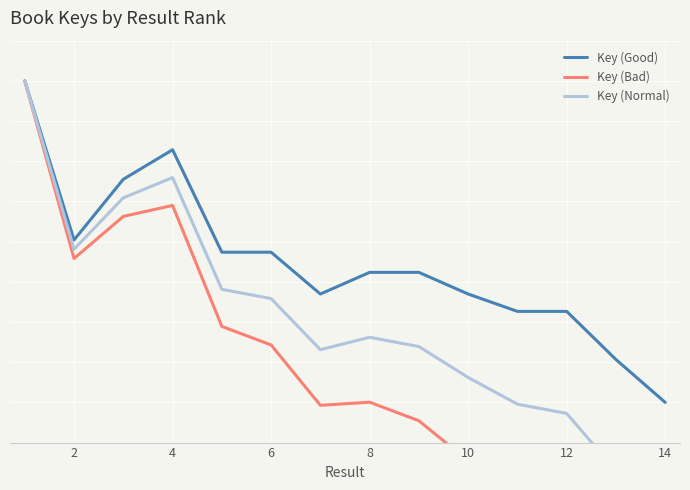

What is the value of the Key (Good) point at the 9th from the left?

51.2